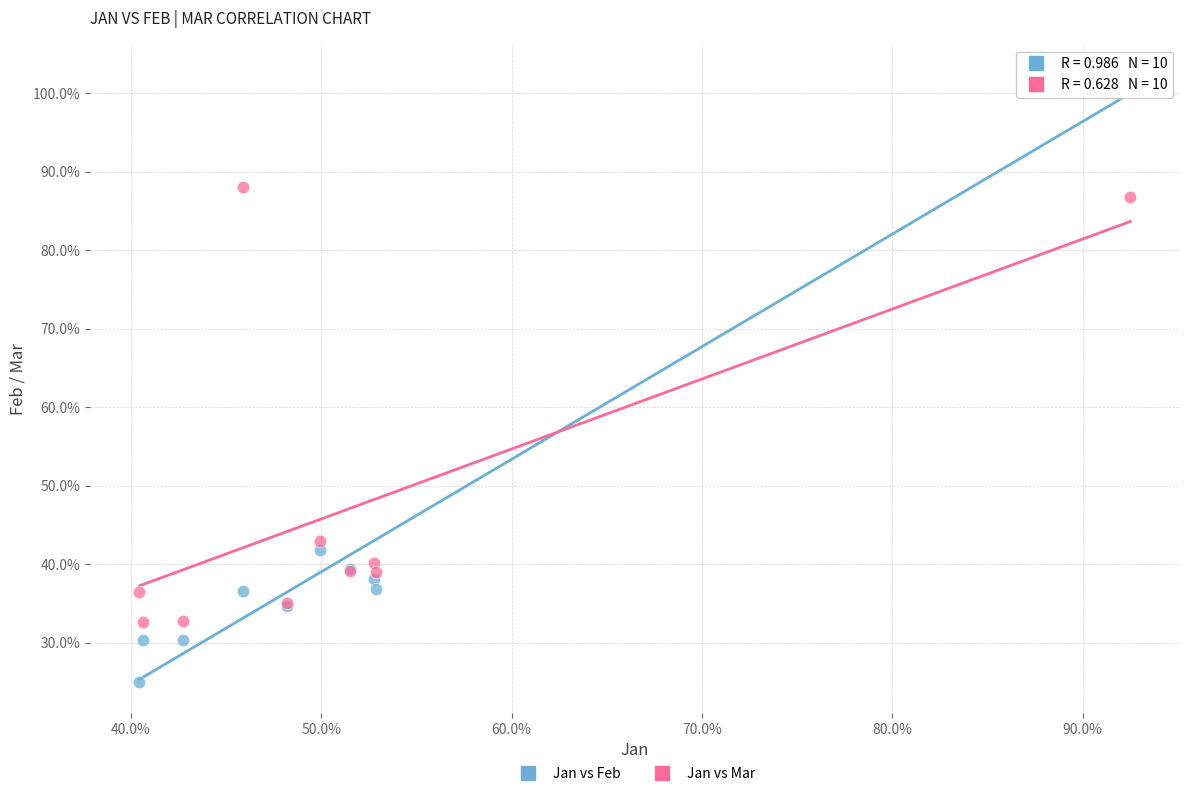

Which series has the largest Y range (max minus min)?

Jan vs Feb